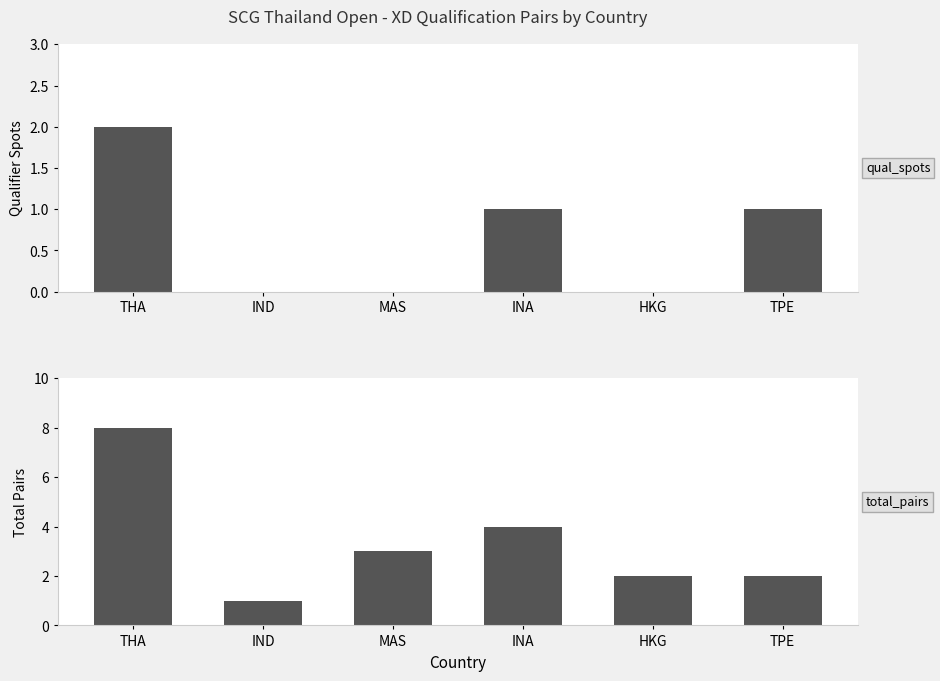

What are all the series names shown in the legend?

Qualifier Spots, Total Pairs